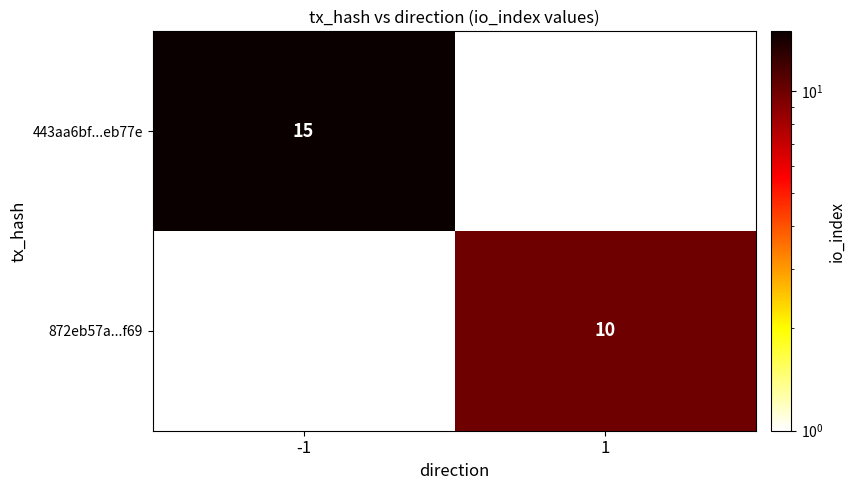

Is the value of 872eb57a...f69 at 1 greater than the value of 443aa6bf...eb77e at -1?

No